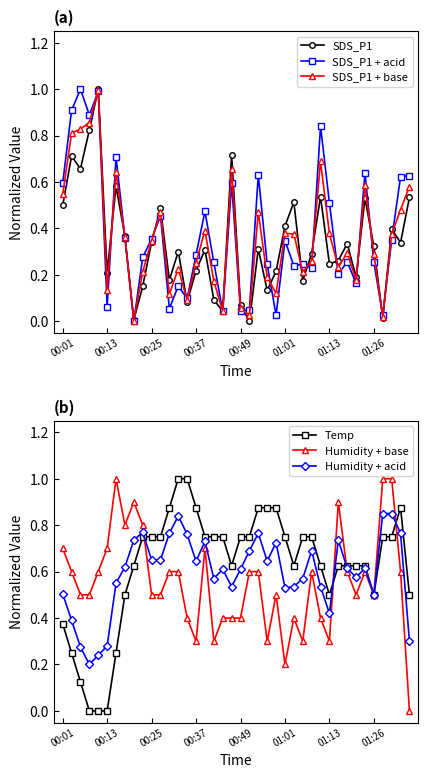

True or false: SDS_P1 + base has more than 0 points higher than both neighbors.

True